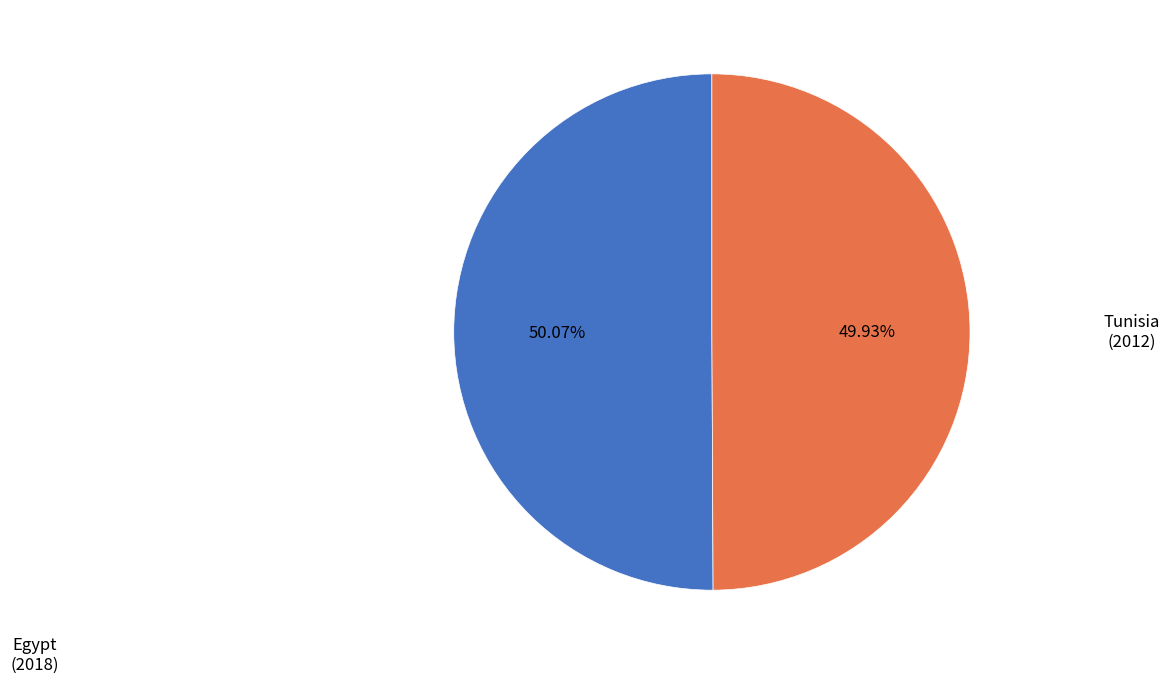

True or false: Tunisia accounts for 61% of the total.

False